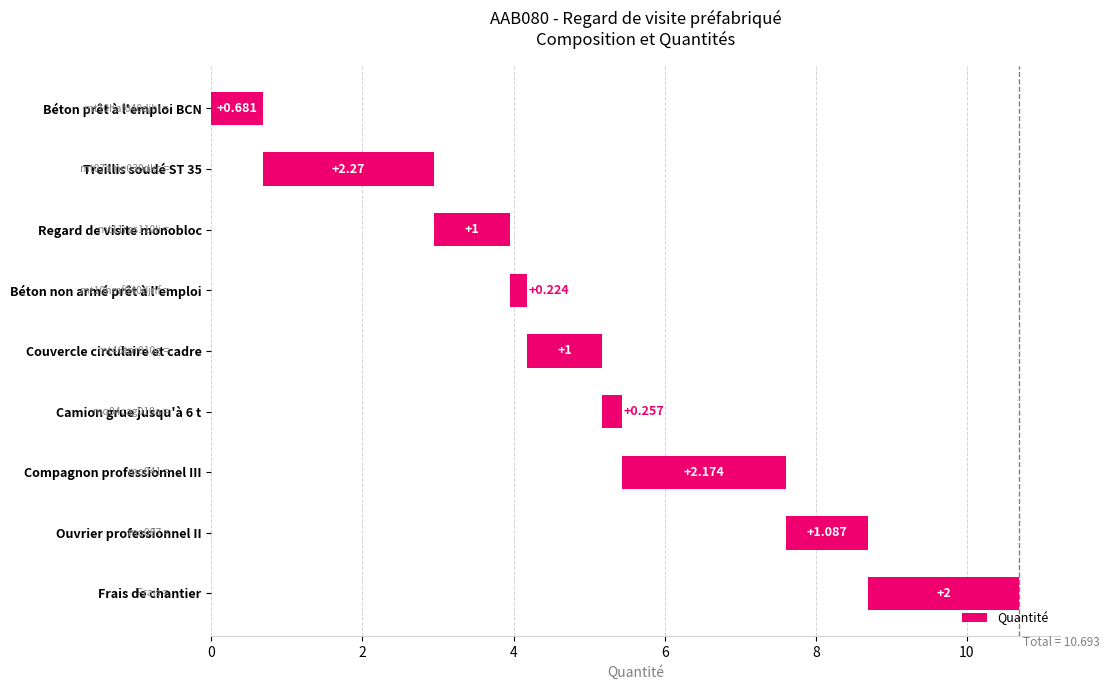

What is the value of the 8th bar from the left?

1.1